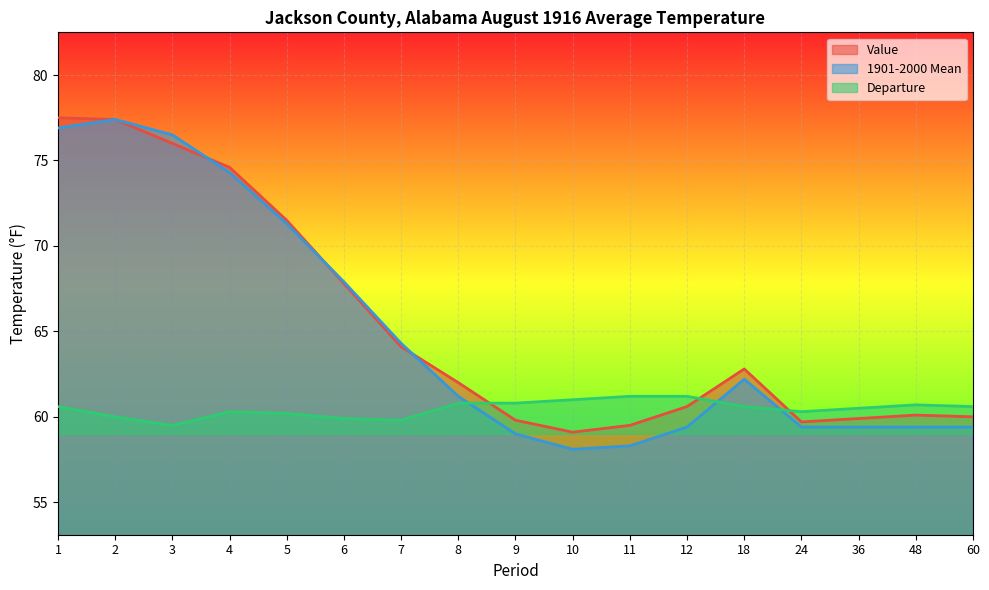

What is the minimum value for 1901-2000 Mean?

58.1